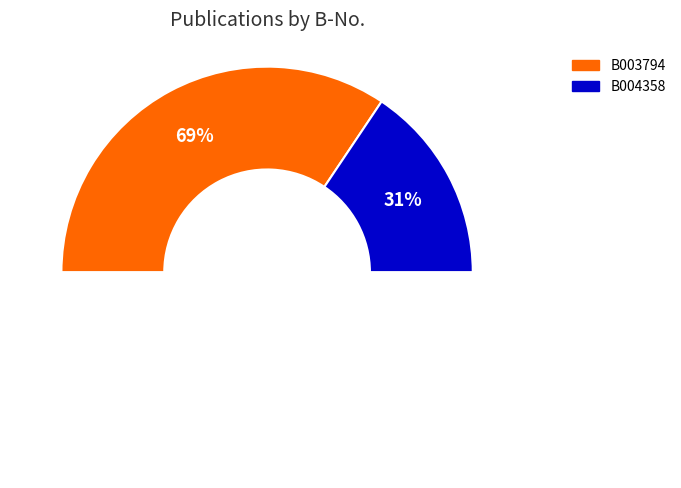

To the nearest percent, what is the average slice percentage?

50%